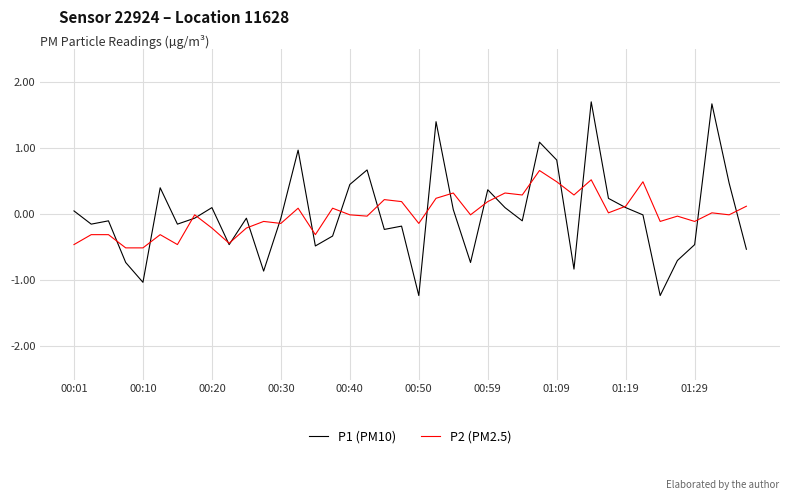

Which series has the widest spread of values?

P1 (PM10)